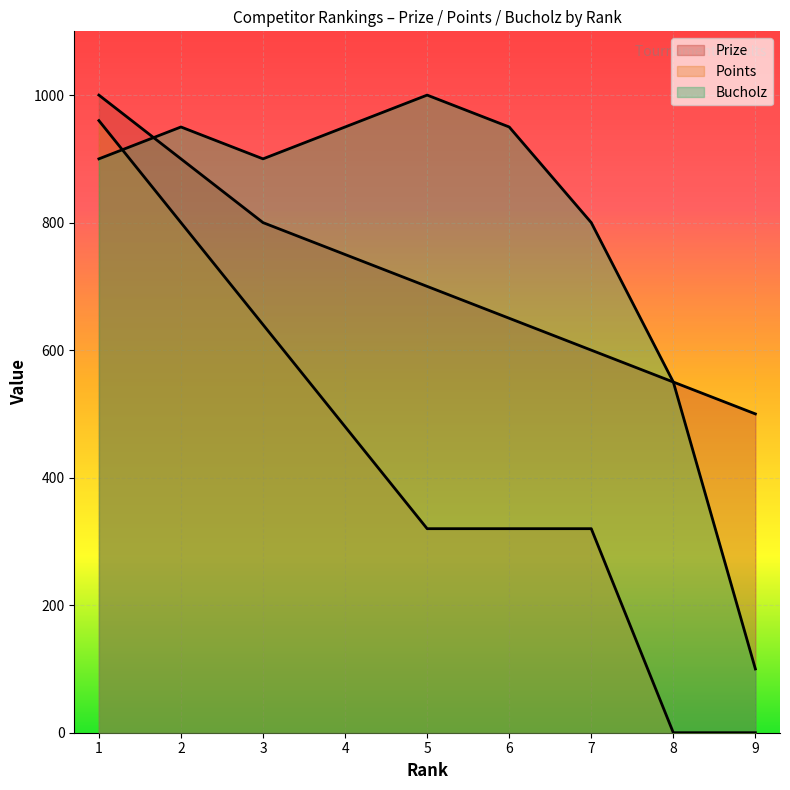

What is the sum of all Bucholz values?

7100